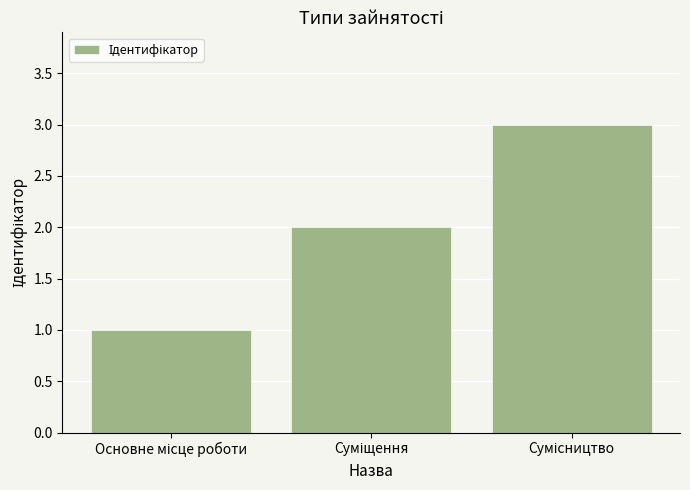

What is the maximum value shown in the chart?

3